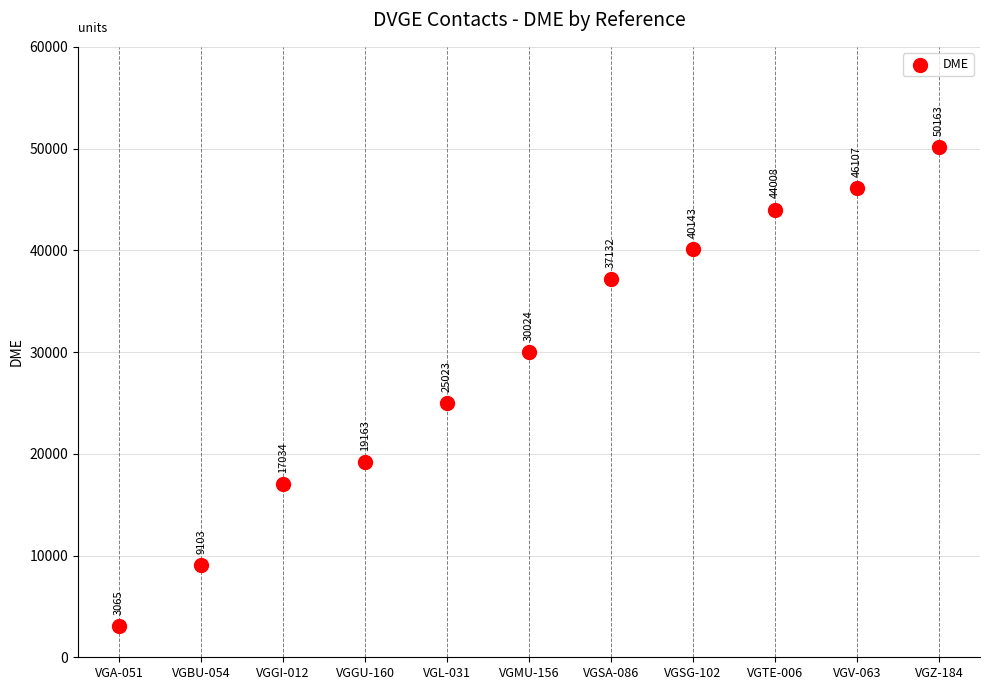

What is the average X value?

6